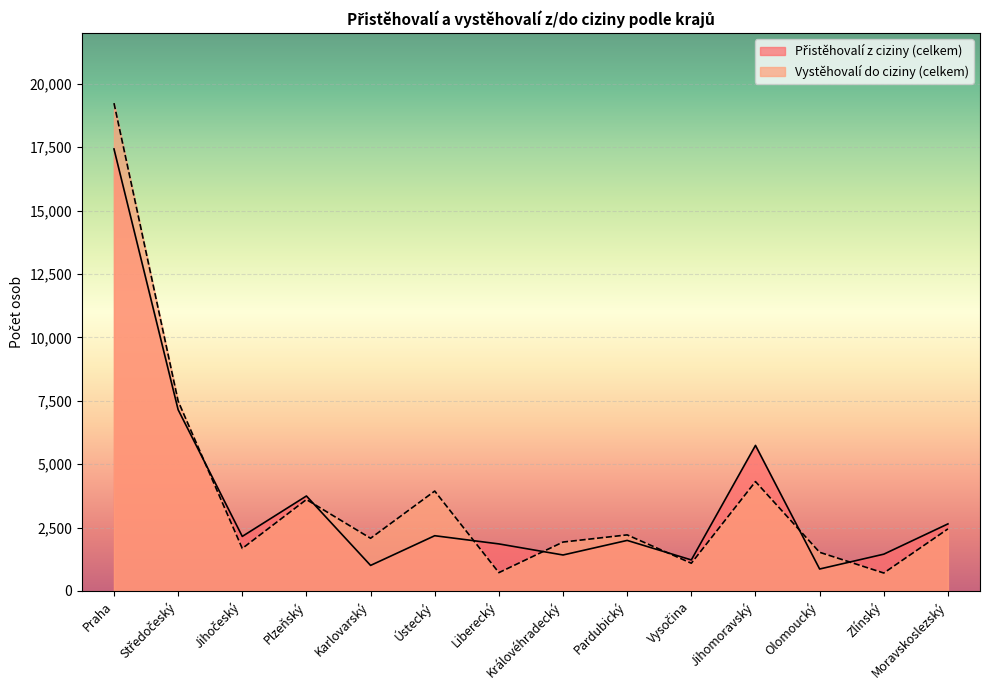

Is the value of Vystěhovalí do ciziny (celkem) at Vysočina greater than the value of Přistěhovalí z ciziny (celkem) at Ústecký?

No